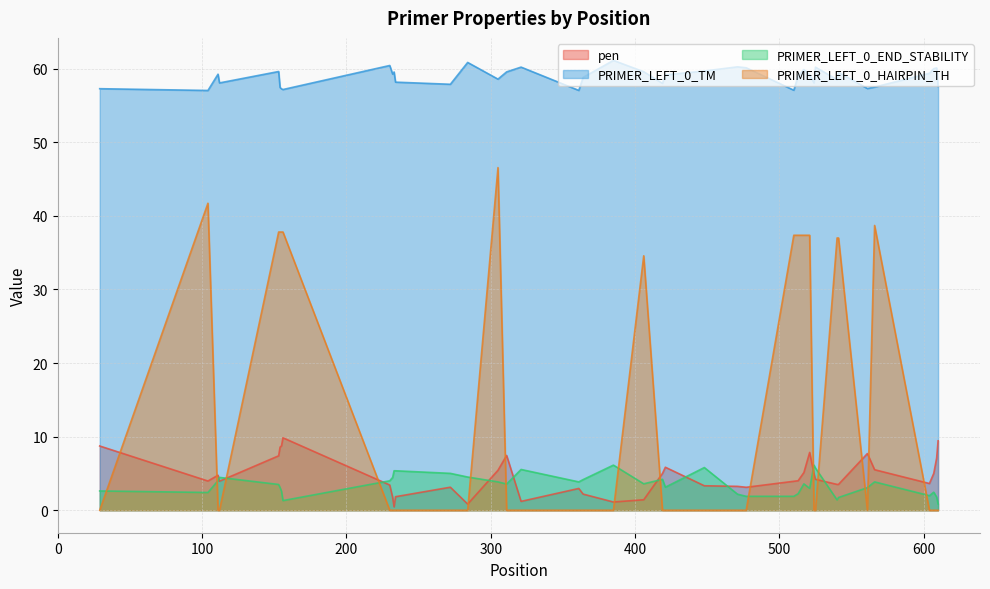

Rank the series by their maximum value, from highest to lowest.

PRIMER_LEFT_0_TM, PRIMER_LEFT_0_HAIRPIN_TH, pen, PRIMER_LEFT_0_END_STABILITY